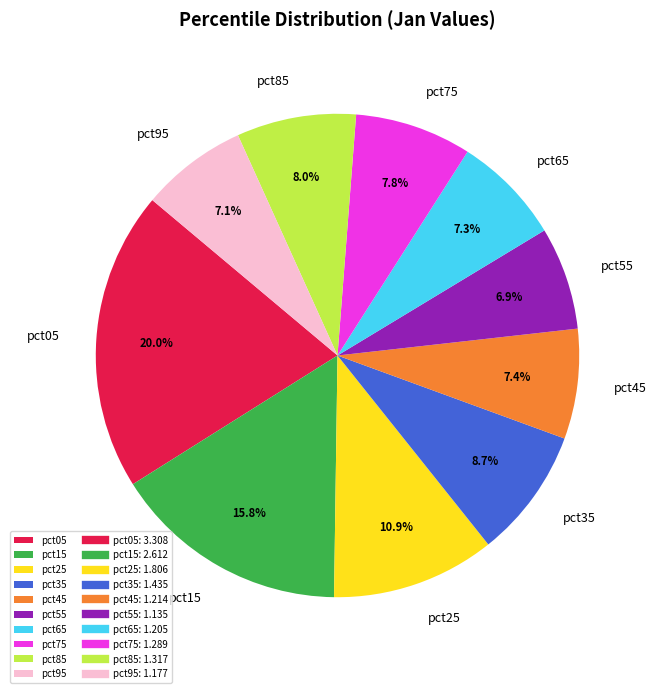

Which slice is the largest?

pct05